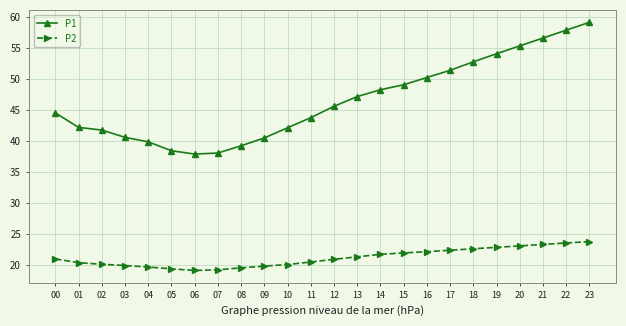

How many distinct data groups are displayed?

2